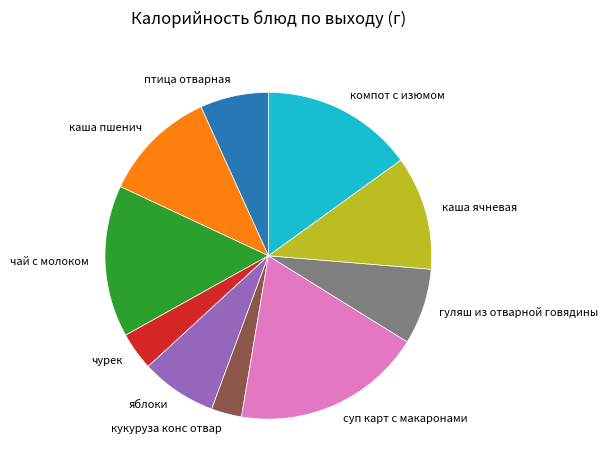

Which category has the smallest portion of the pie?

кукуруза конс отвар